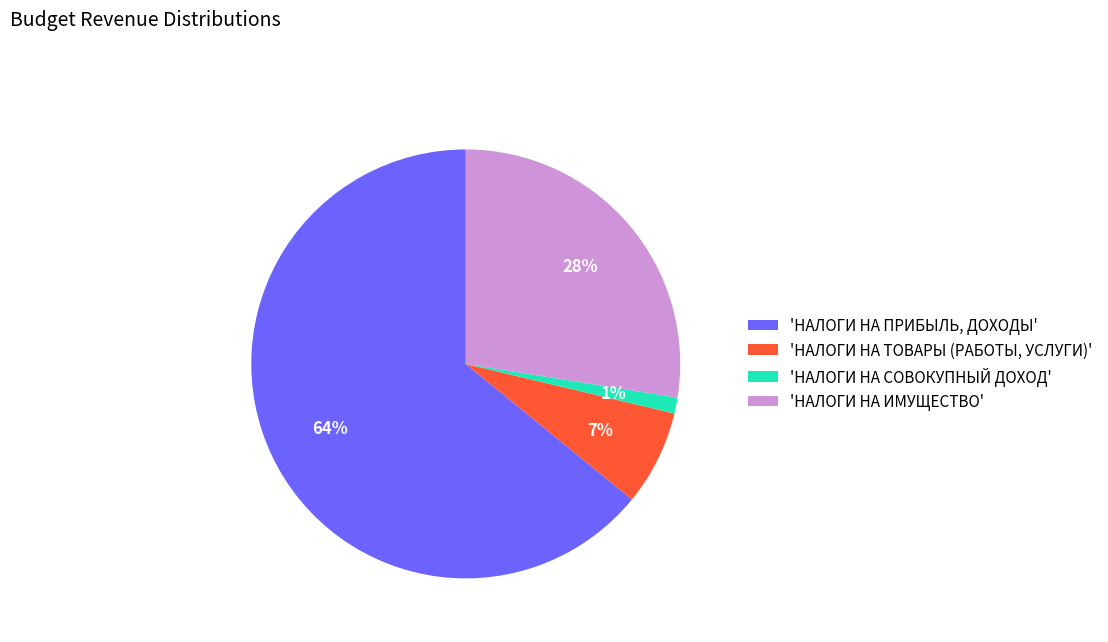

Approximately how many times larger is the value at 'НАЛОГИ НА ПРИБЫЛЬ, ДОХОДЫ' compared to 'НАЛОГИ НА ИМУЩЕСТВО'?

2.3